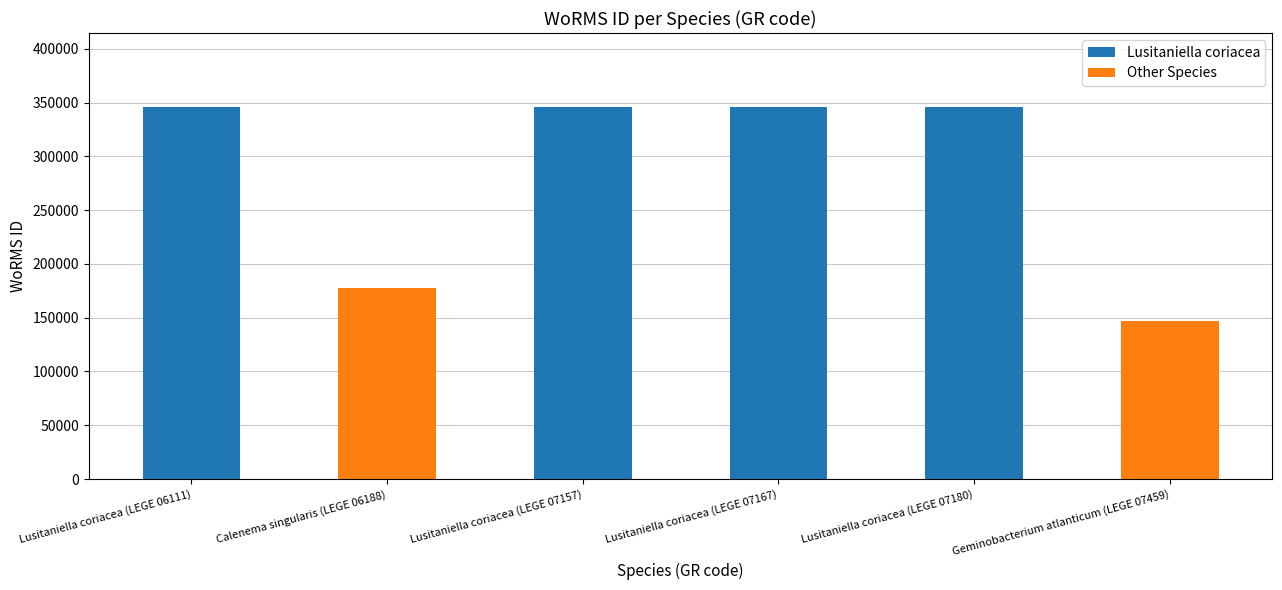

Reading left to right, extract all data points from this chart.

345514	177498	345514	345514	345514	146544